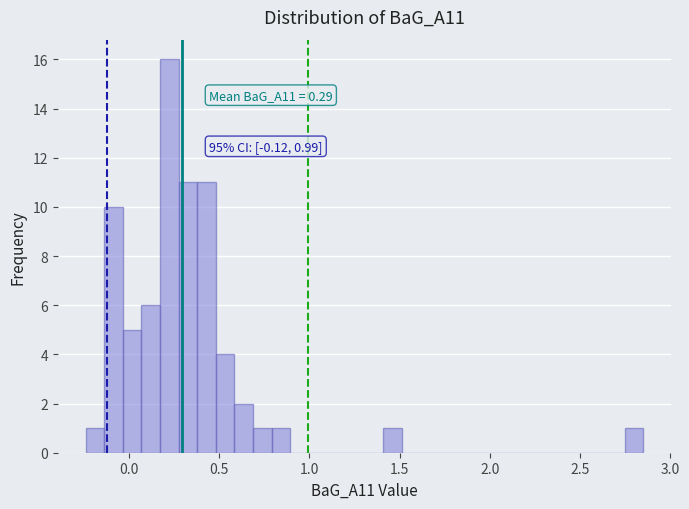

Read against the x-axis, roughly where is the centre of the tallest bar?

0.20